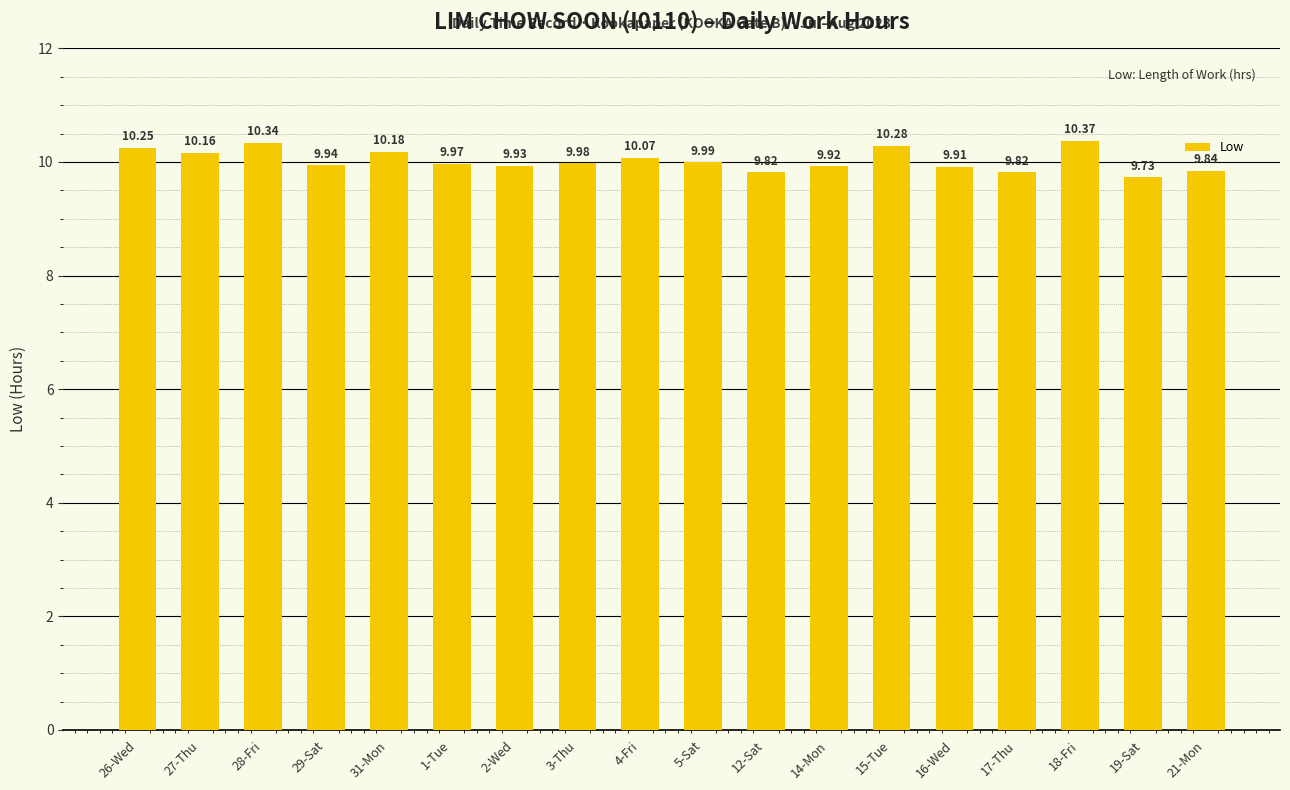

What is the average value?

10.0